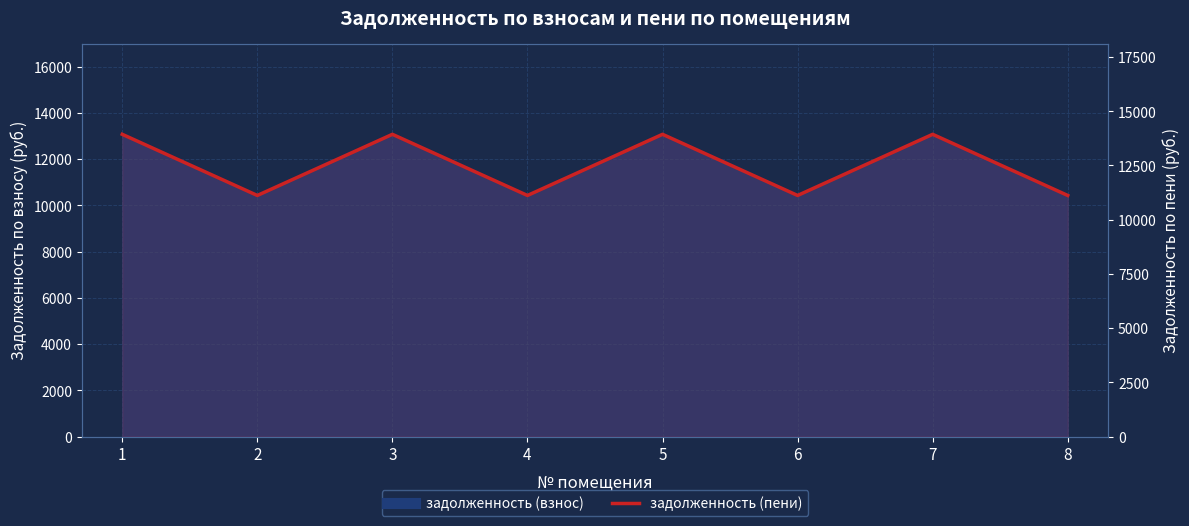

What is the difference between the maximum and minimum values?

2820.2